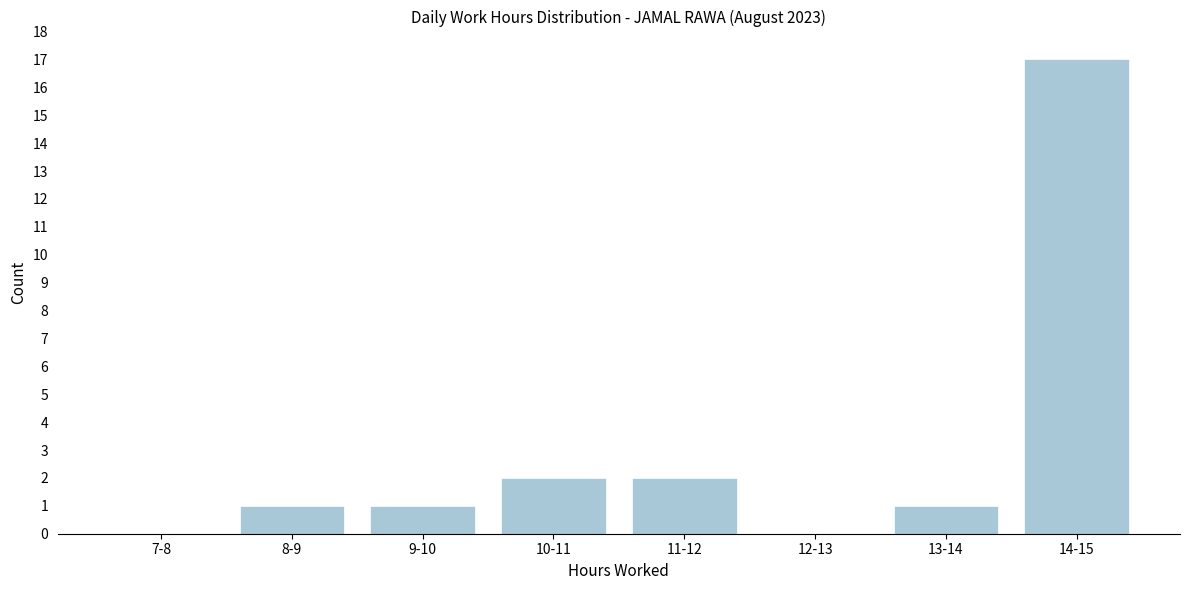

Reading right to left, list all the values displayed in this chart.

14-15=17	13-14=1	12-13=0	11-12=2	10-11=2	9-10=1	8-9=1	7-8=0